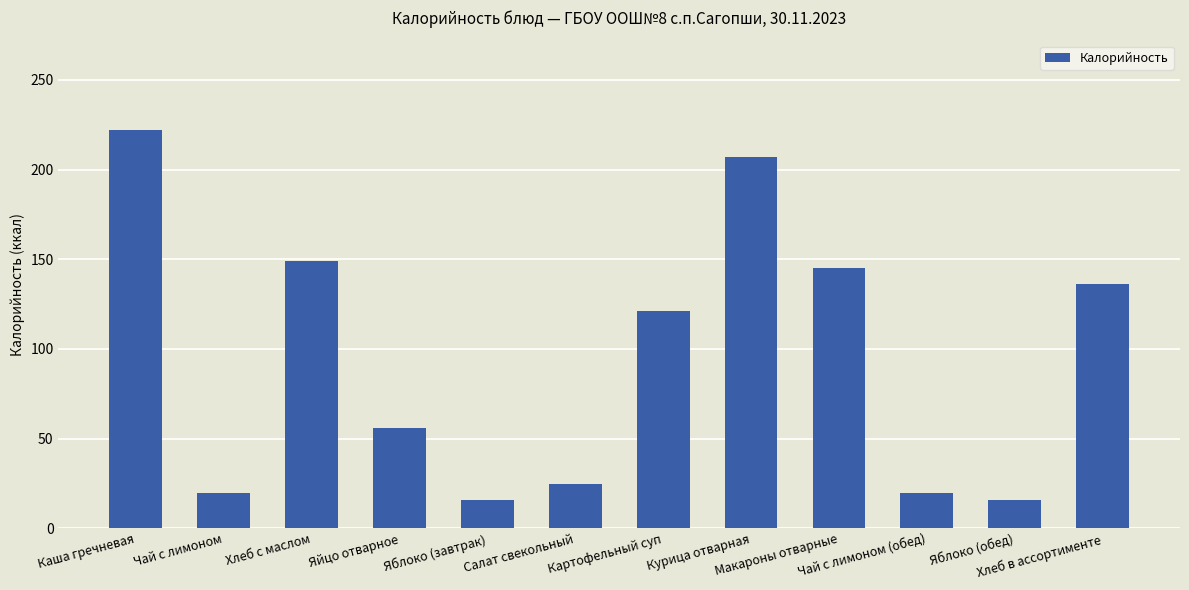

What is the value of the 5th bar from the left?

16